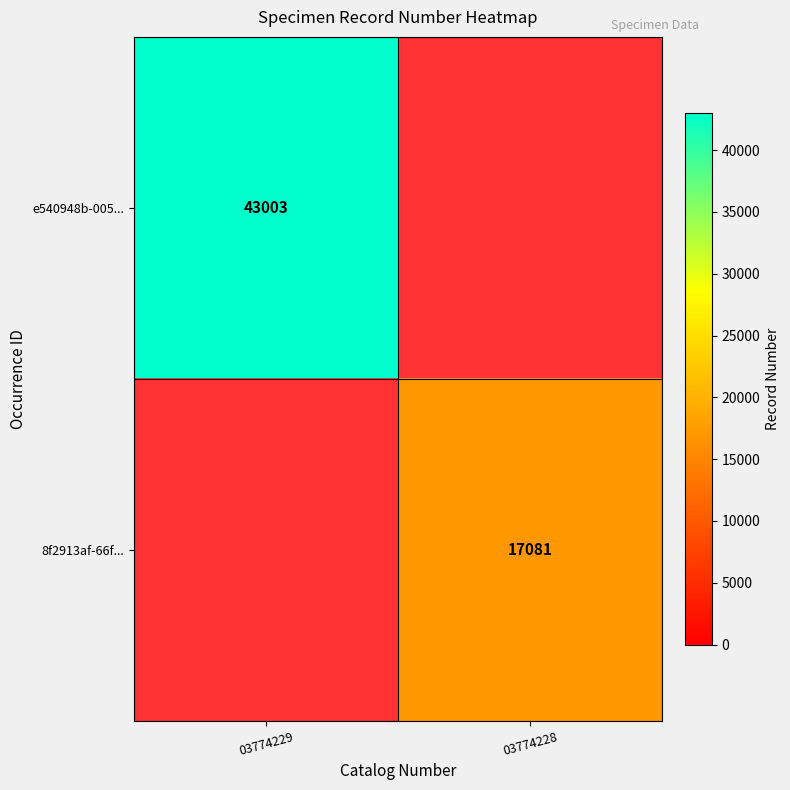

Is it true that e540948b-005... equals 43003 at 03774229?

True